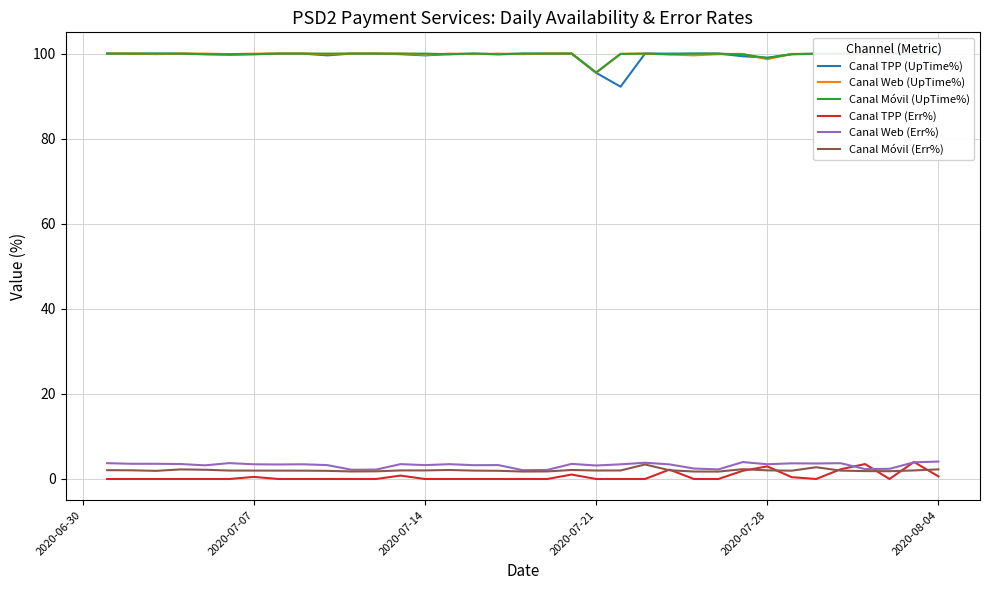

What is the highest value of the Canal Móvil (Err%) series?

3.4